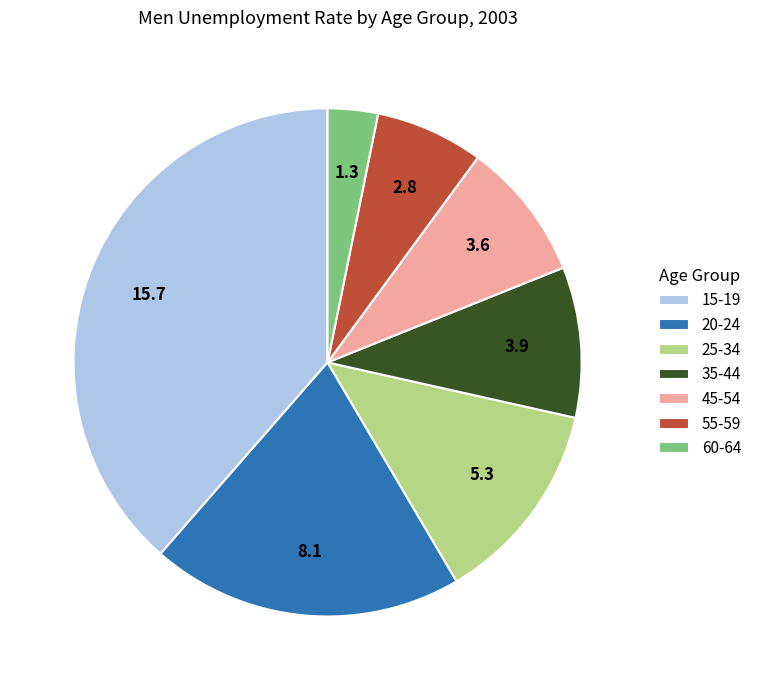

Do 60-64 and 55-59 together represent more than half of the pie?

No